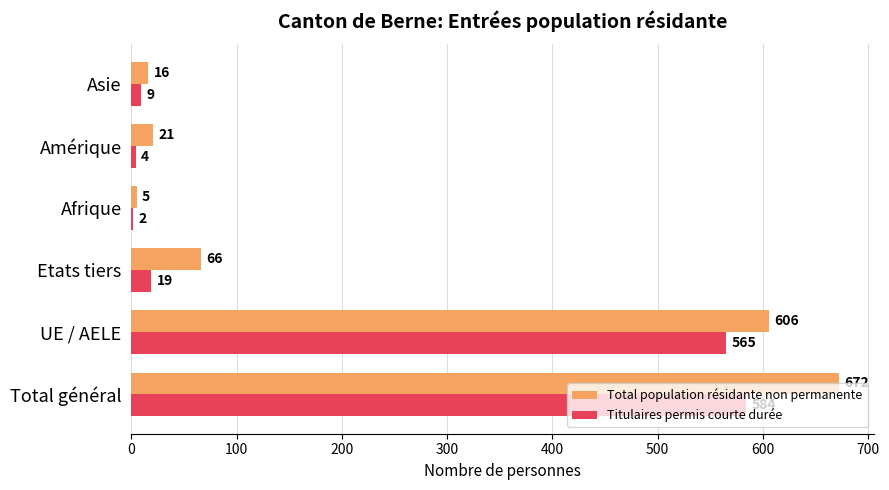

The Total population résidante non permanente series shows 606 at UE / AELE. True or false?

True